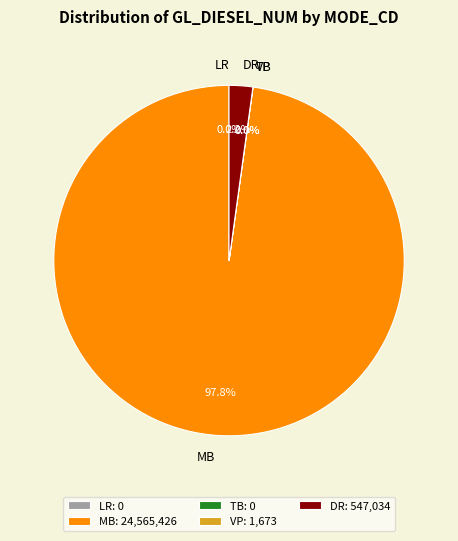

How many slices are in this pie chart?

5